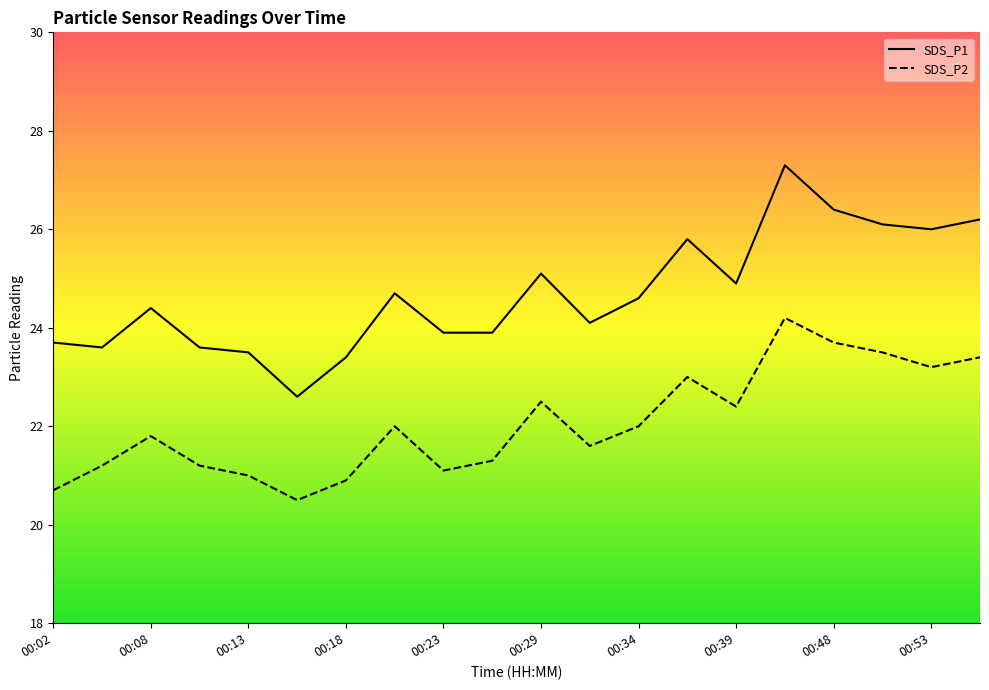

Rank the series at 00:21 from lowest to highest value.

SDS_P2, SDS_P1